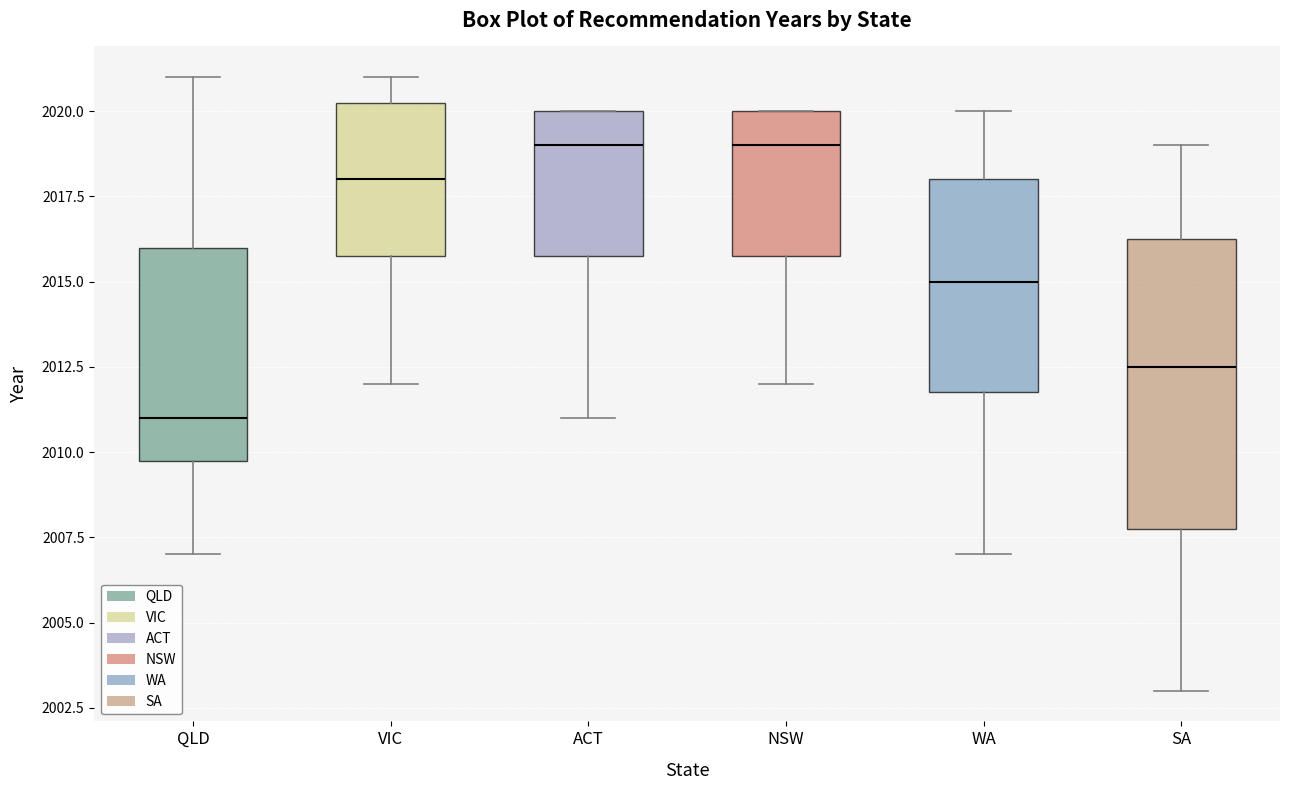

Reading left to right, read every box against the y-axis: the position of its median line, the range the box covers, and the ends of its whiskers. The values are not printed on the chart, so give them approximately, as read against the axis.

QLD: median 2011.0, box 2010.0 to 2016.0, whiskers 2007.0 to 2021.0
VIC: median 2018.0, box 2016.0 to 2020.5, whiskers 2012.0 to 2021.0
ACT: median 2019.0, box 2016.0 to 2020.0, whiskers 2011.0 to 2020.0
NSW: median 2019.0, box 2016.0 to 2020.0, whiskers 2012.0 to 2020.0
WA: median 2015.0, box 2012.0 to 2018.0, whiskers 2007.0 to 2020.0
SA: median 2012.5, box 2008.0 to 2016.5, whiskers 2003.0 to 2019.0